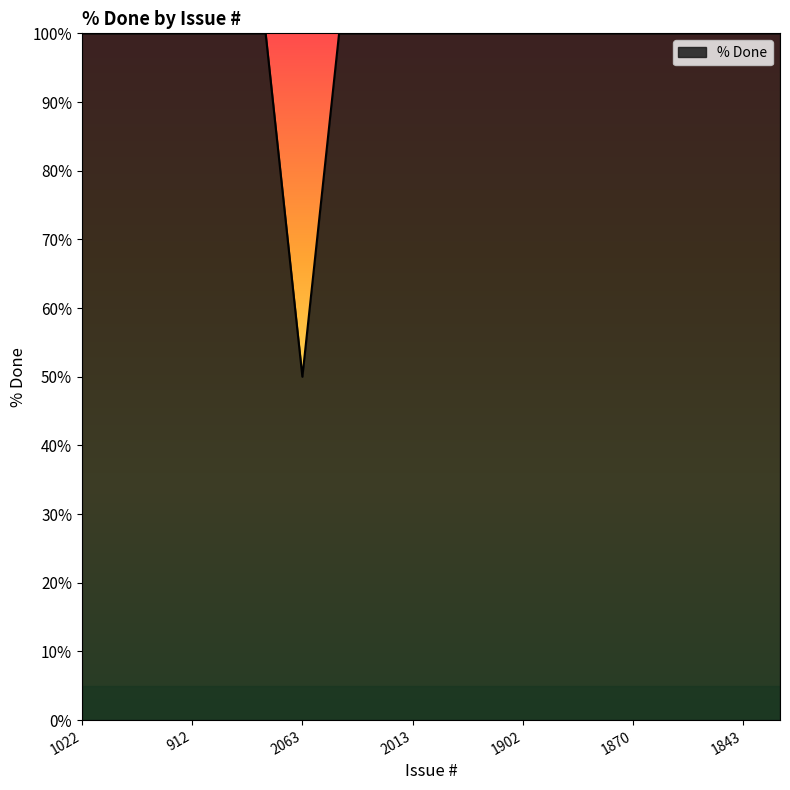

What is the maximum value shown in the chart?

100